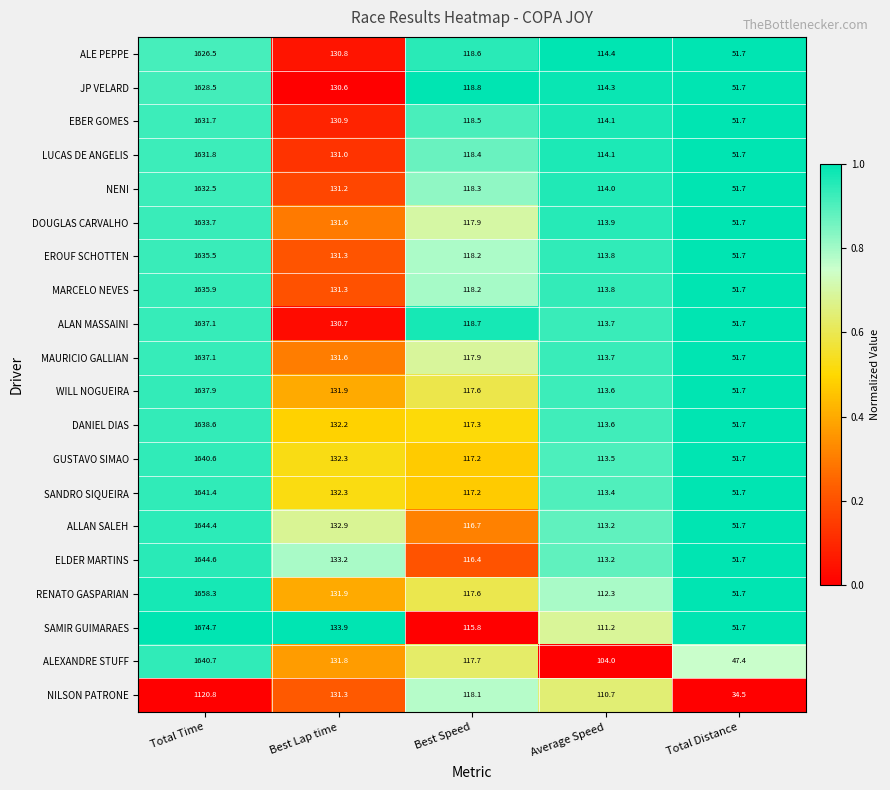

What is the lowest value of the ALLAN SALEH series?

51.7